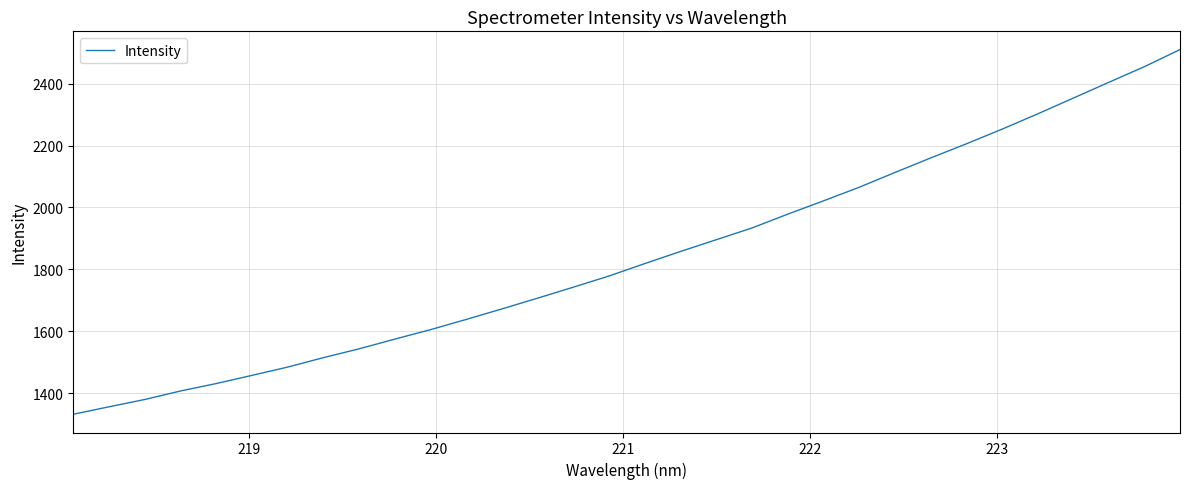

What is the smallest value displayed?

1331.6